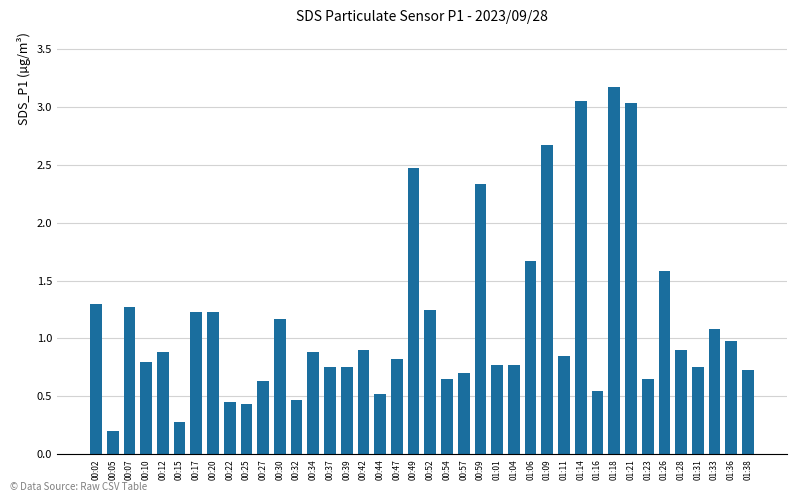

What is the change in value from 00:07 to 01:04?

-0.5